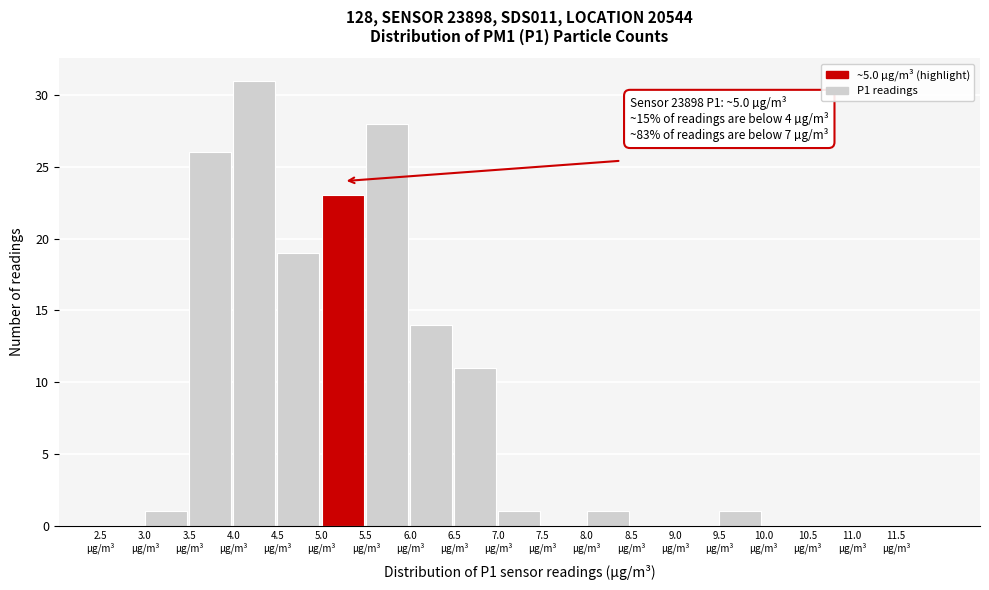

Over which range of the x-axis is the bar tallest?

4.0 to 4.5